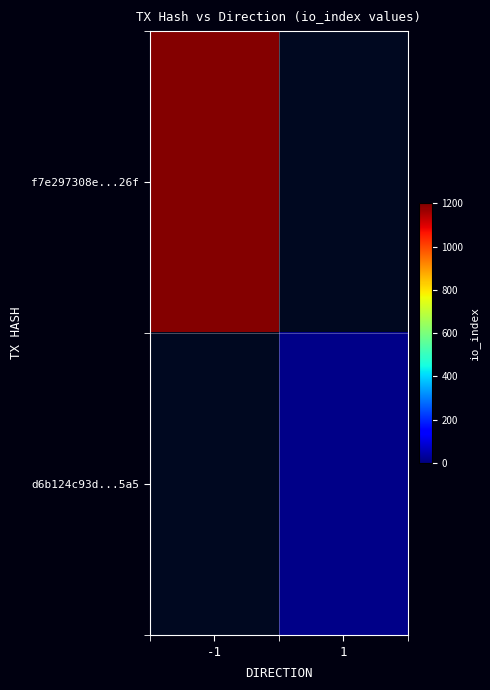

Rank the series at -1 from highest to lowest value.

f7e297308e...26f, d6b124c93d...5a5